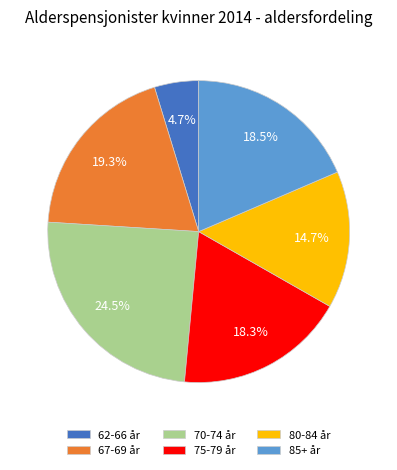

Is there any slice that represents more than half of the pie?

No